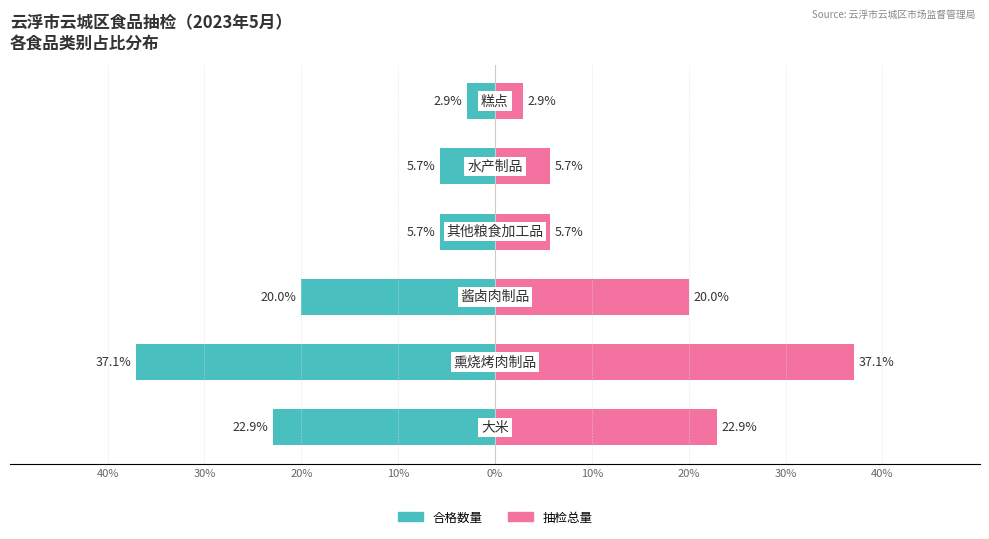

True or false: 合格数量 has a value of -2.2 at 30%.

False